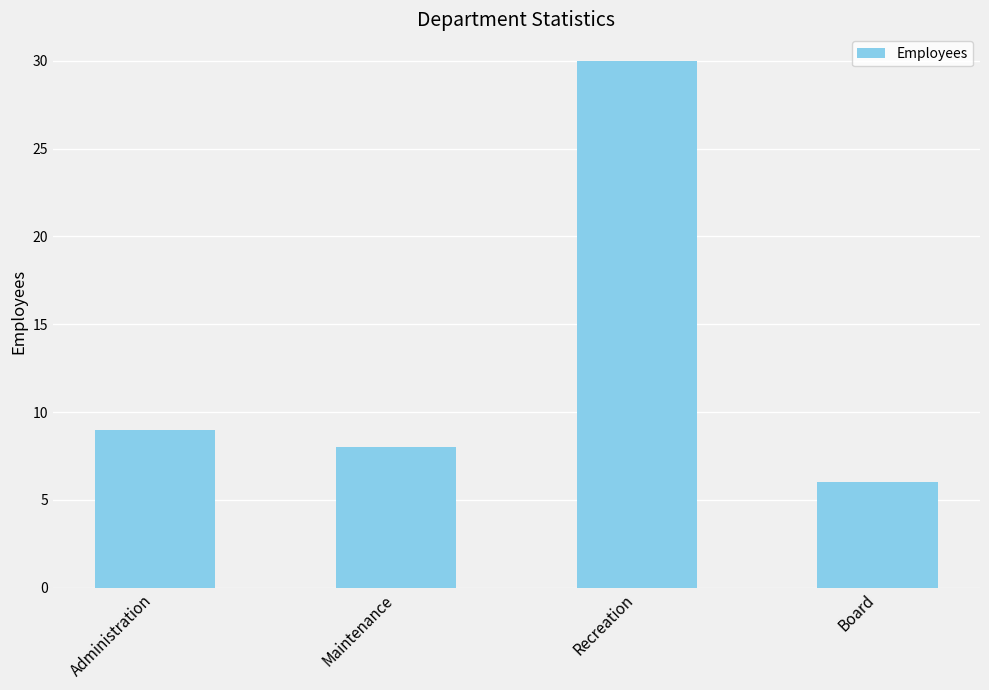

Reading left to right, what are all the values shown in this chart?

Administration=9	Maintenance=8	Recreation=30	Board=6